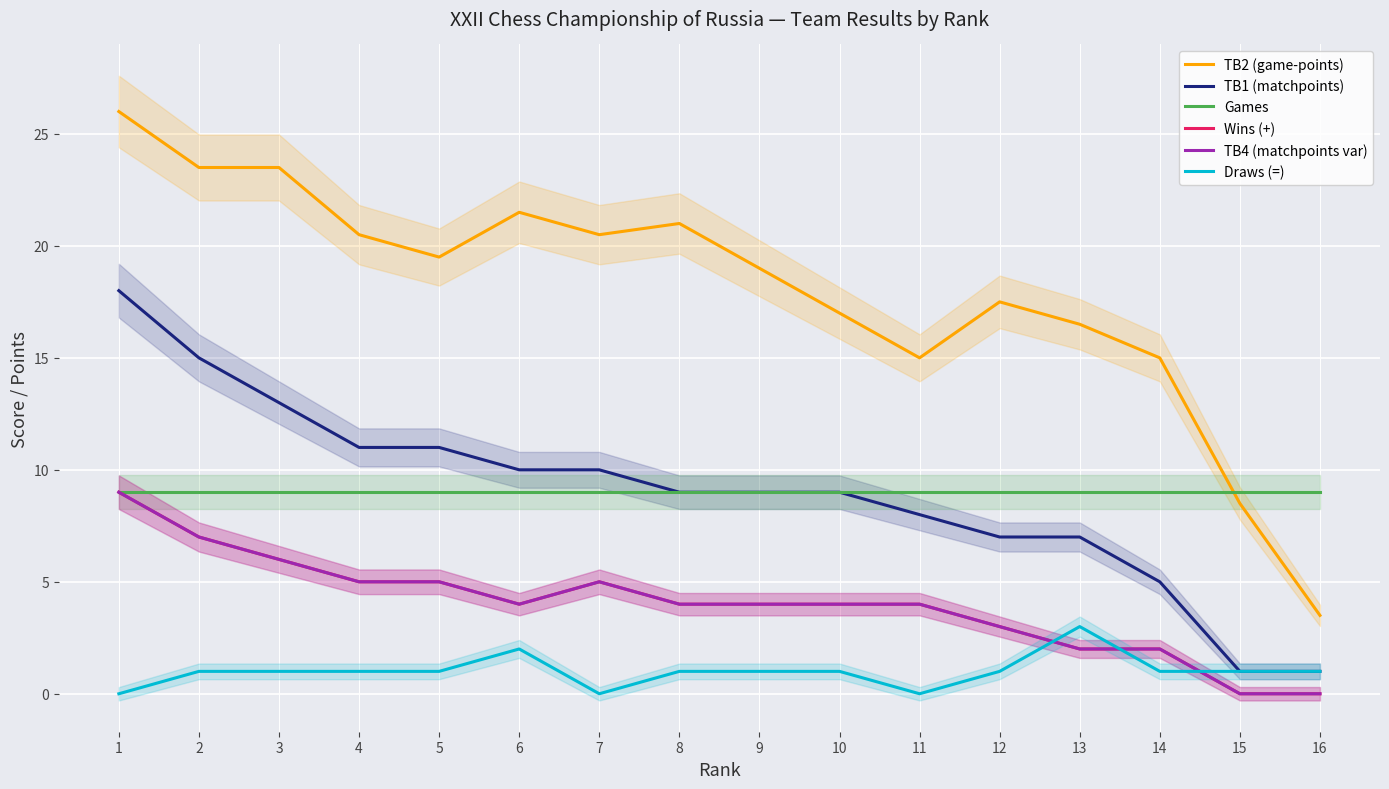

How many interior local peaks does the TB4 (matchpoints var) series have?

1